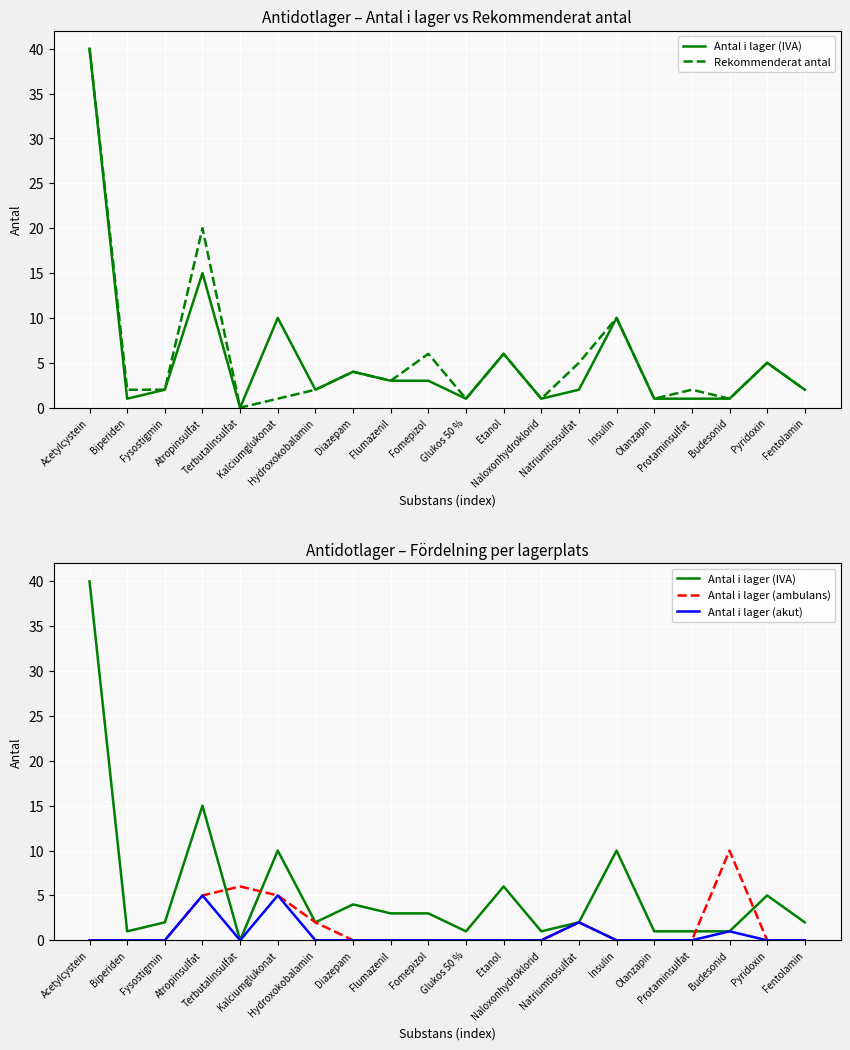

The Antal i lager (ambulans) series shows -4 at Biperiden. True or false?

False